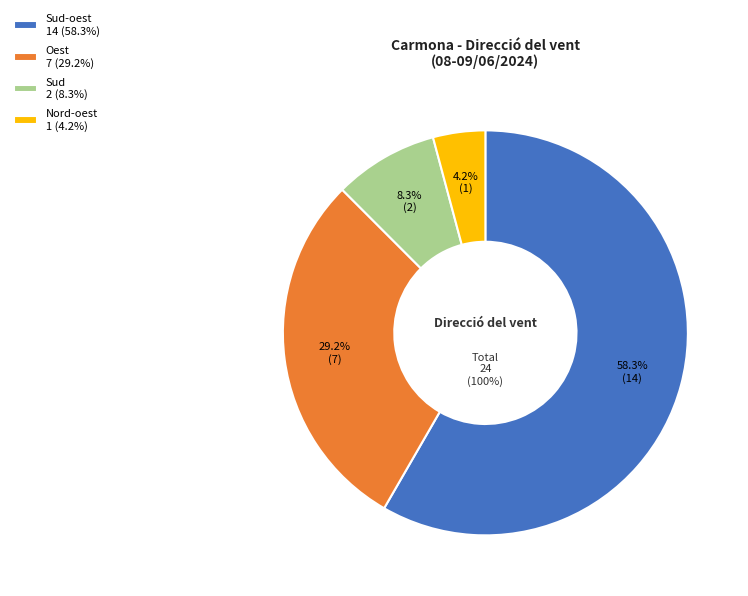

Is Oest the majority of the pie?

No